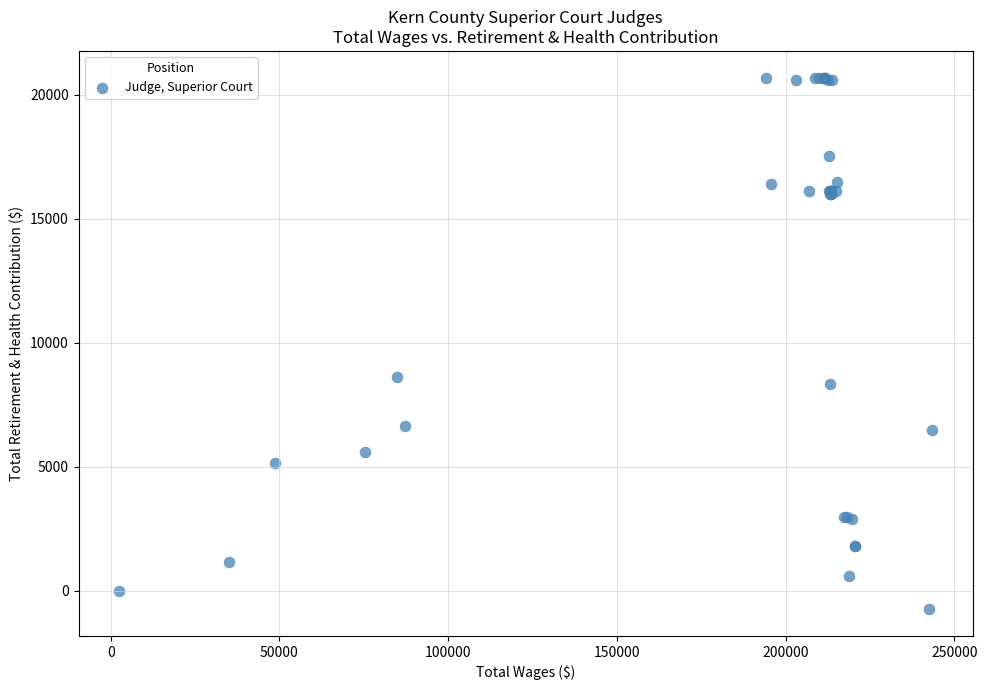

What Y value in the scatter plot is closest to 9975?

8617